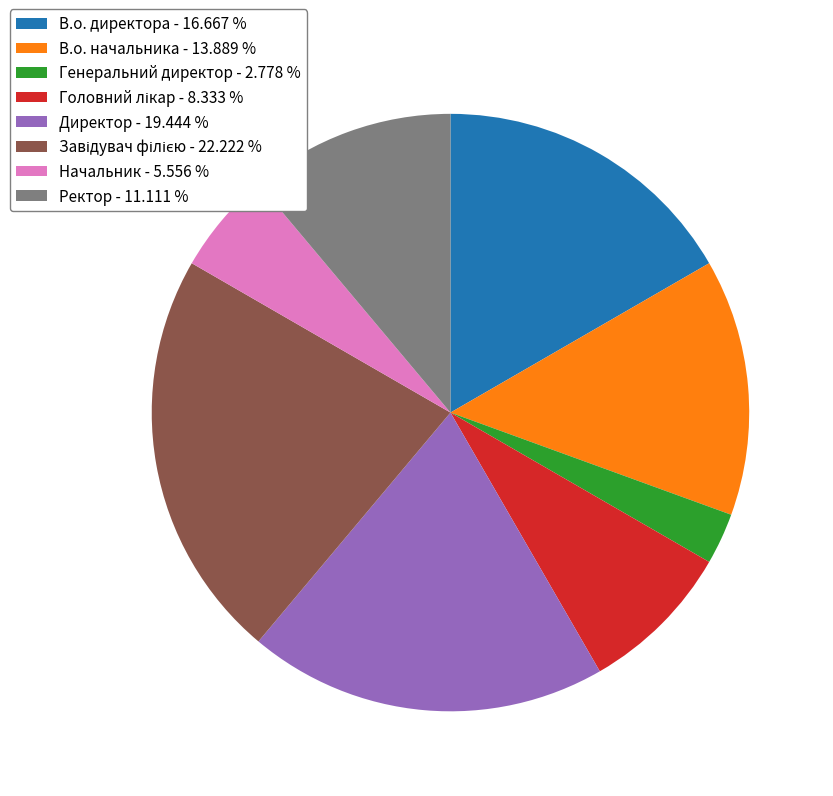

What is the smallest slice in the pie chart?

Генеральний директор